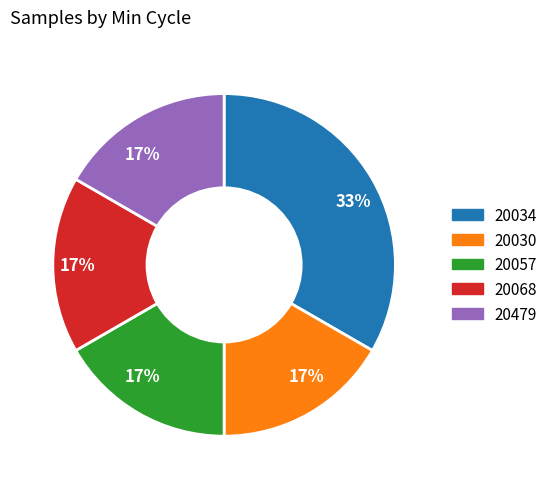

Does any single category account for the majority?

No